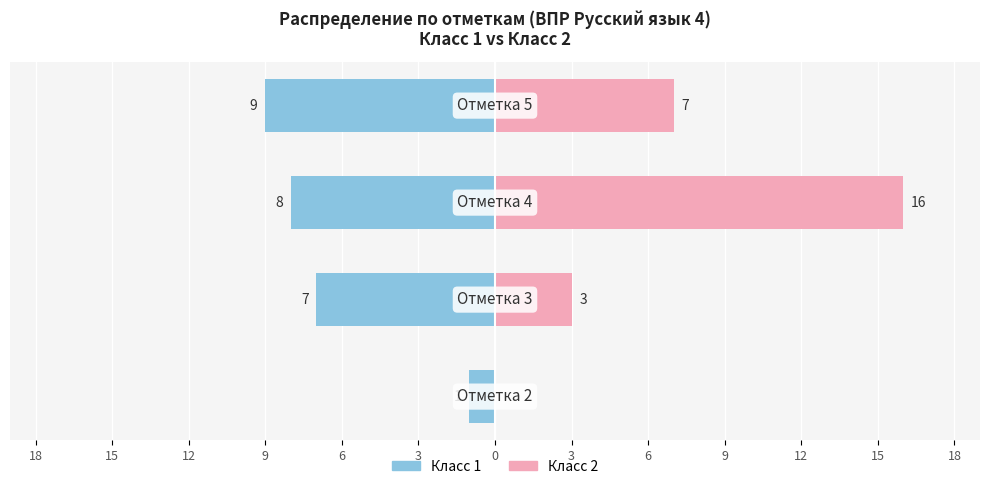

Reading left to right, extract all data points from this chart.

Класс 1: 18=-1	15=-7	12=-8	9=-9
Класс 2: 18=0	15=3	12=16	9=7